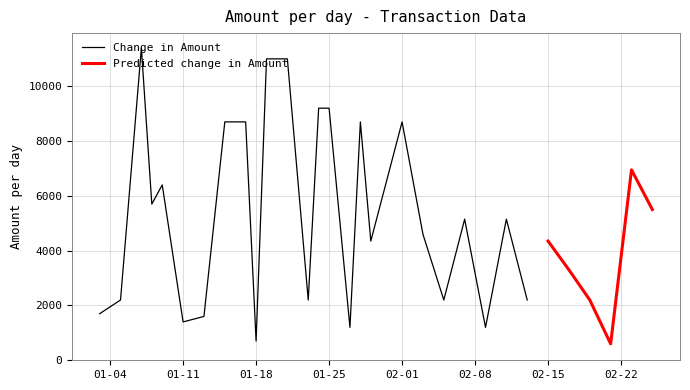

Rank the categories by value from lowest to highest.

2011-02-21, 2011-01-18, 2011-01-27, 2011-02-09, 2011-01-11, 2011-01-13, 2011-01-03, 2011-01-05, 2011-01-23, 2011-02-05, 2011-02-13, 2011-02-19, 2011-02-17, 2011-01-29, 2011-02-15, 2011-02-03, 2011-02-07, 2011-02-11, 2011-02-25, 2011-01-08, 2011-01-09, 2011-02-23, 2011-01-15, 2011-01-17, 2011-01-28, 2011-02-01, 2011-01-24, 2011-01-25, 2011-01-19, 2011-01-21, 2011-01-07